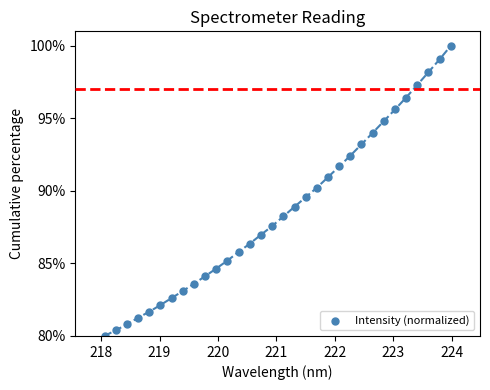

What Y value in the scatter plot is closest to 90?

90.2